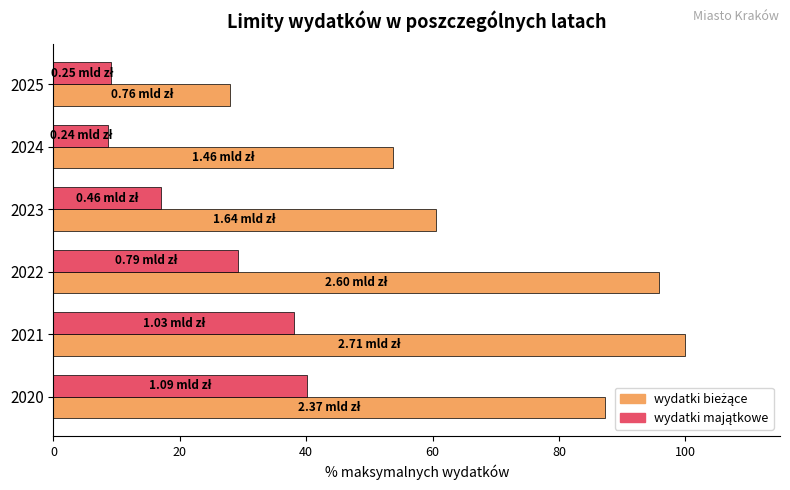

What is the difference between the highest and lowest values at 2020?

47.3